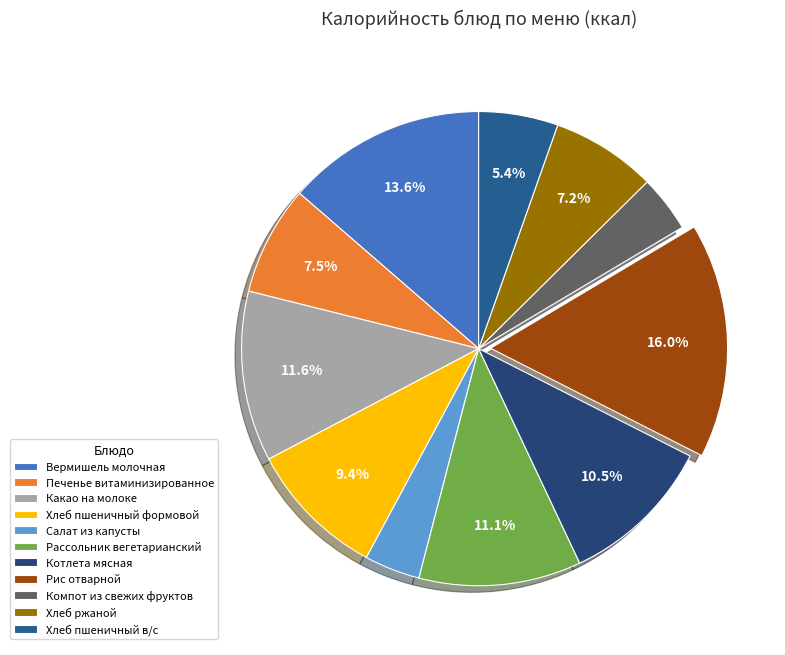

To the nearest percent, what is the combined percentage of Компот из свежих фруктов and Рис отварной?

20%